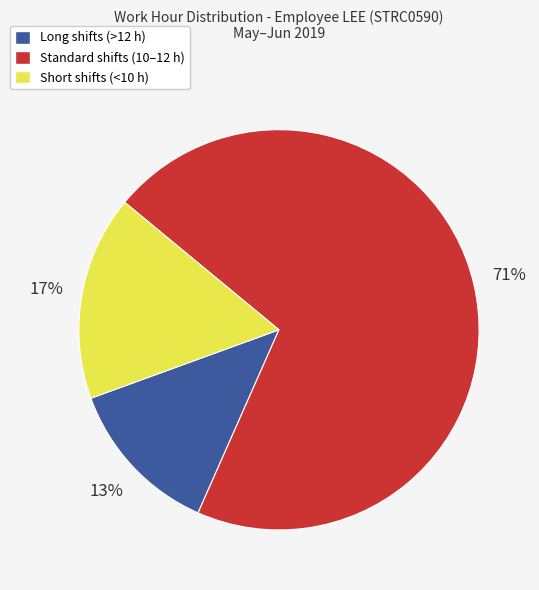

To the nearest percent, what is the combined percentage of Short shifts (<10 h) and Standard shifts (10–12 h)?

87%